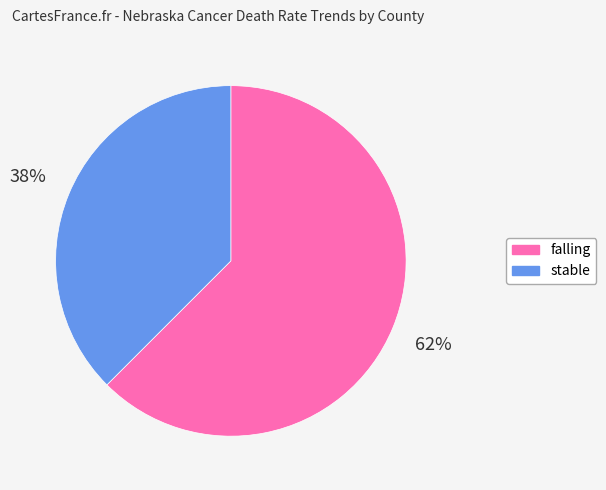

Which slice is the smallest?

stable